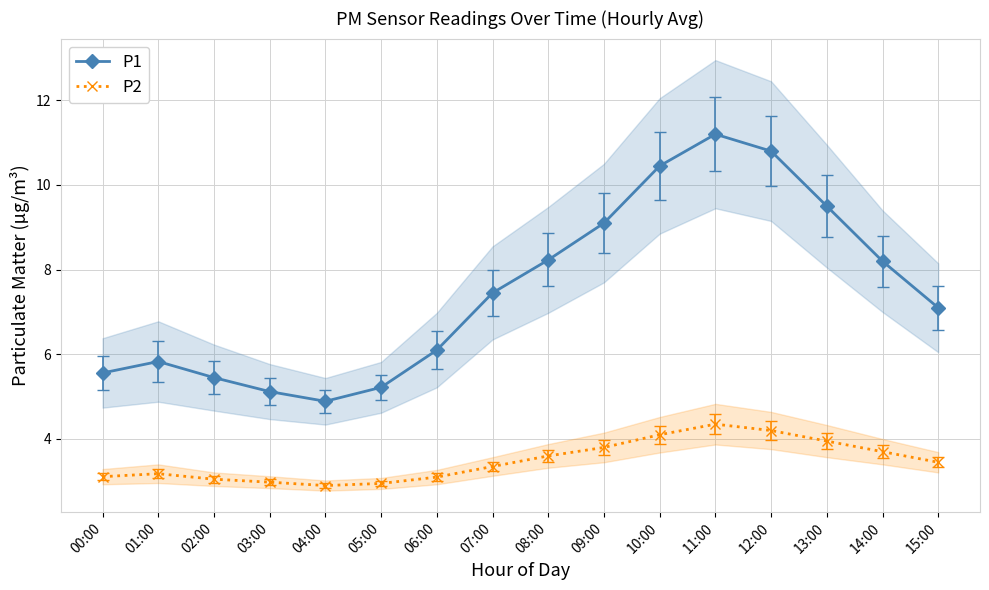

Where does the P2 series first go above 3?

00:00